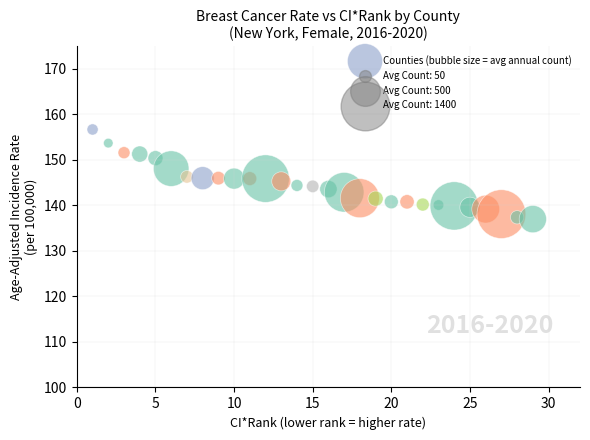

What is the range of Y values (max minus min)?

19.7